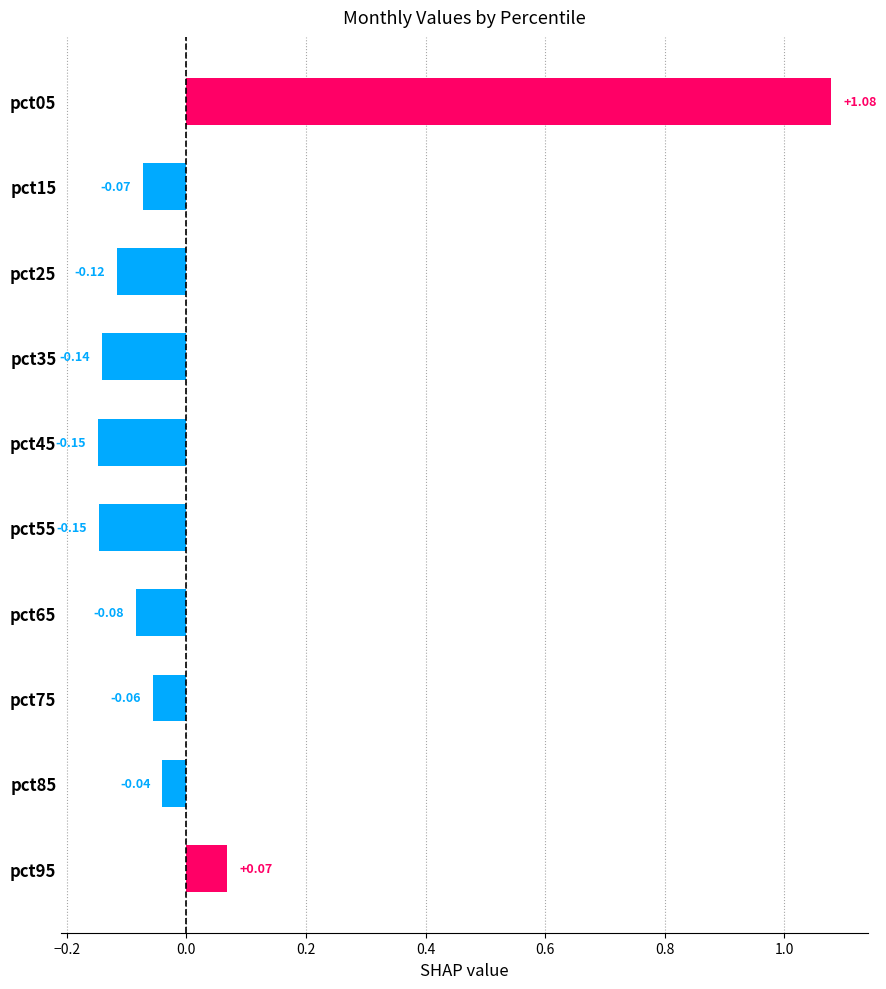

What is the sum of all values?

0.3